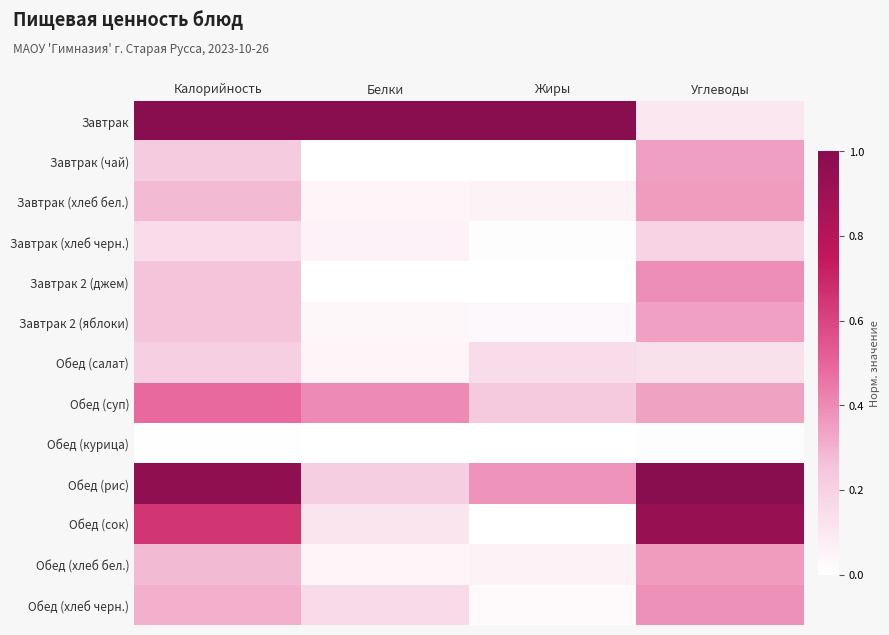

What is the greatest value displayed?

1.0